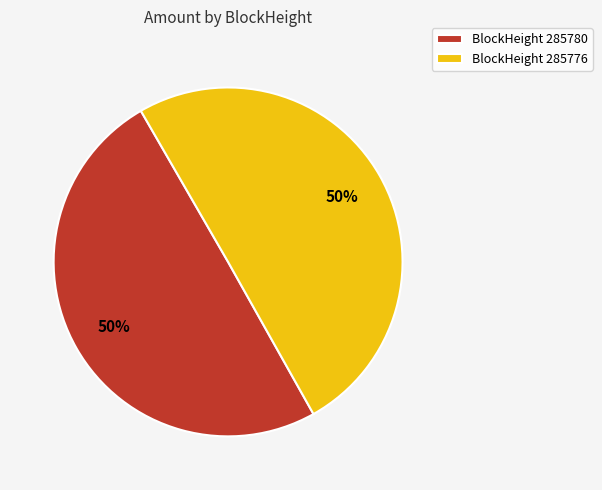

What is the ratio of the value at BlockHeight 285780 to the value at BlockHeight 285776?

1.0